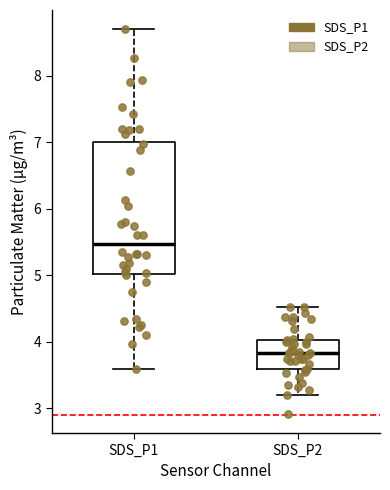

Reading left to right, transcribe this box plot: for each box, give where its median line is, the range the box spans, and where its two whiskers end, as read against the y-axis. The values are not printed on the chart, so give them approximately, as read against the axis.

SDS_P1: median 5.5, box 5.0 to 7.0, whiskers 3.6 to 8.7
SDS_P2: median 3.8, box 3.6 to 4.0, whiskers 3.2 to 4.5